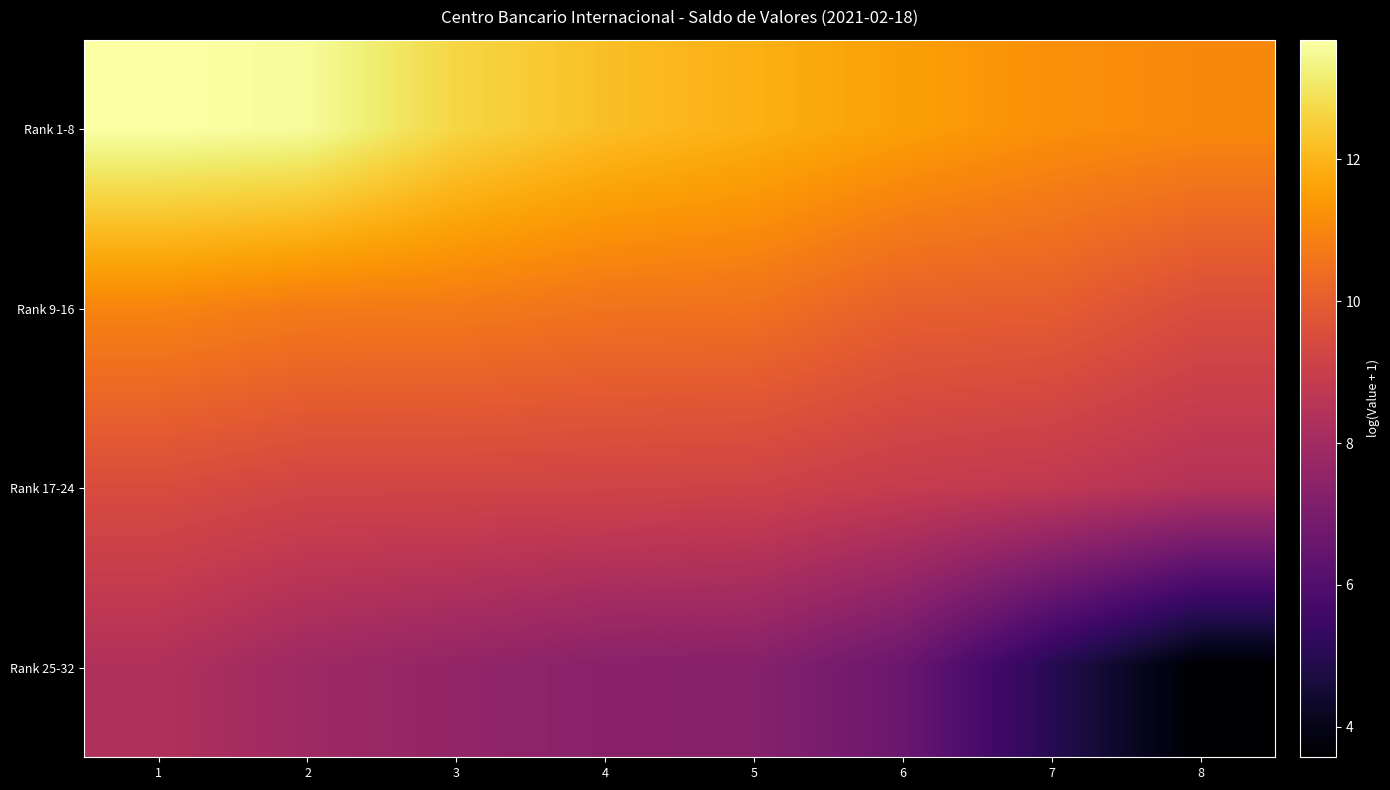

At which category is the sum across all series the highest?

1